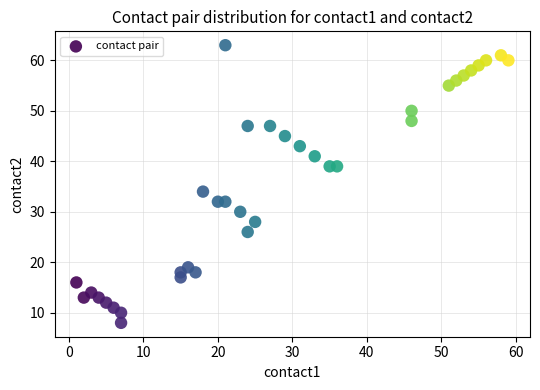

What Y value in the scatter plot is closest to 35?

34